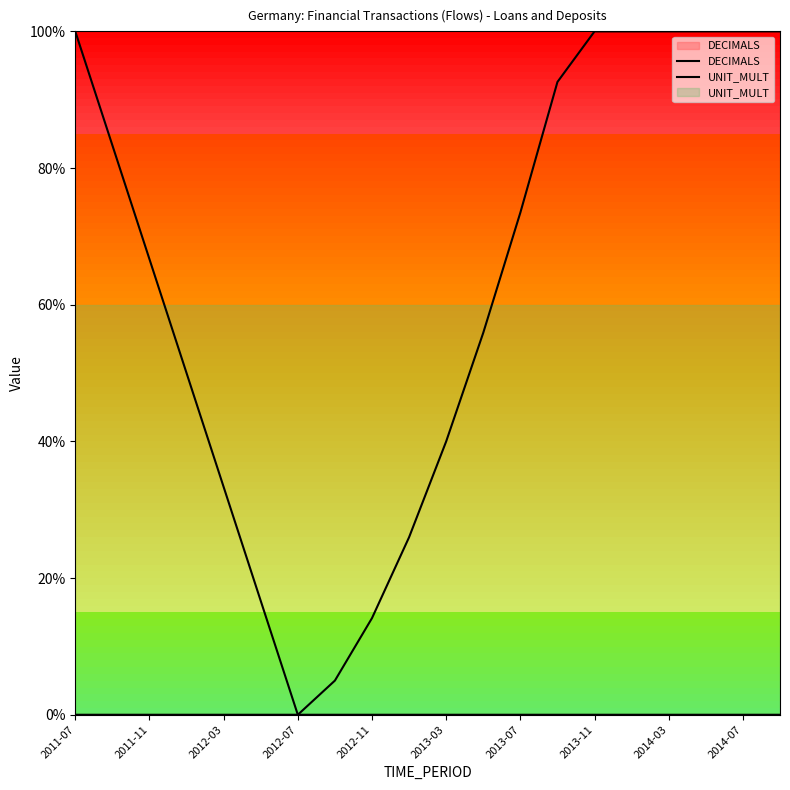

At which category is the sum across all series the highest?

2011-07